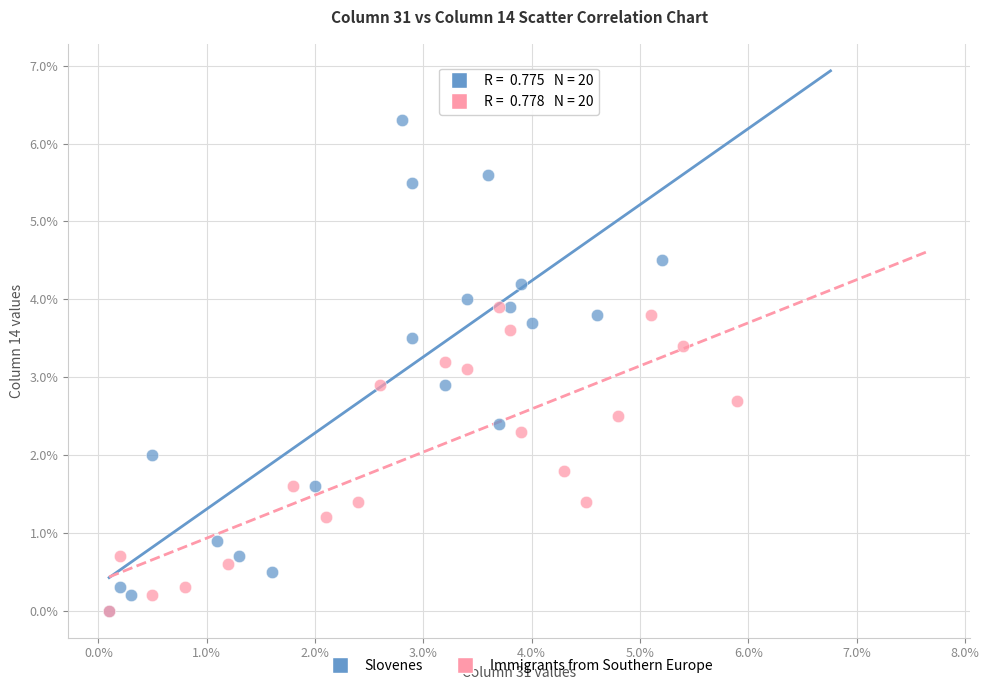

Which series reaches the maximum Y coordinate?

Slovenes